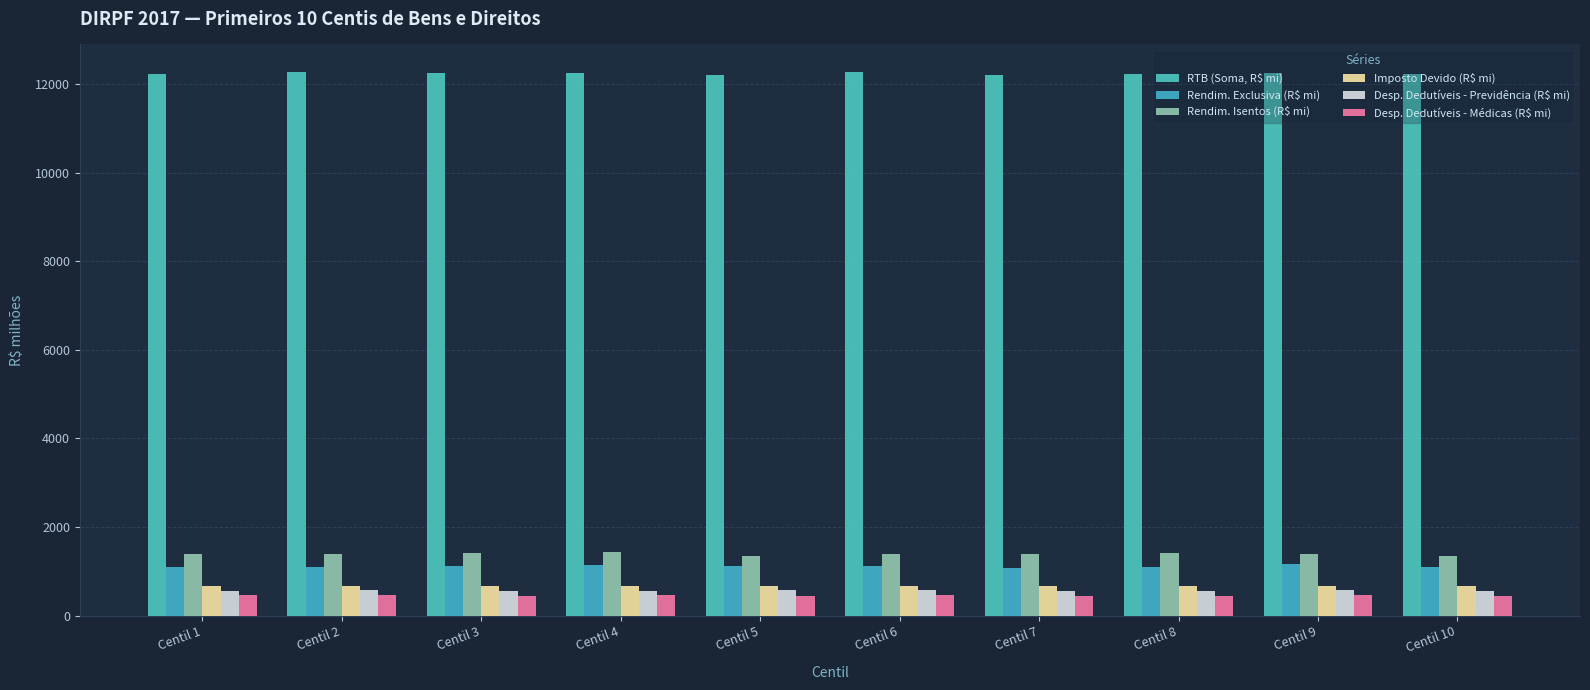

Is the value of Rendim. Isentos (R$ mi) at Centil 4 greater than the value of Desp. Dedutíveis - Médicas (R$ mi) at Centil 2?

Yes